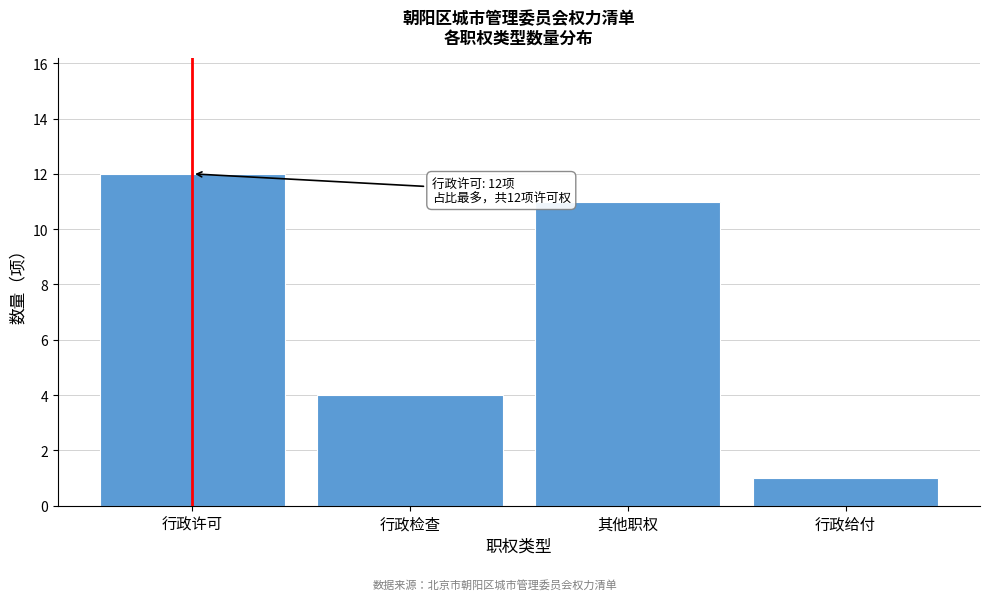

Reading left to right, extract all data points from this chart.

行政许可=12	行政检查=4	其他职权=11	行政给付=1